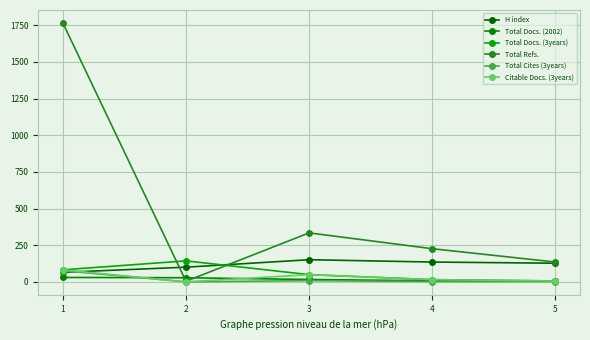

How many series are shown in this chart?

6